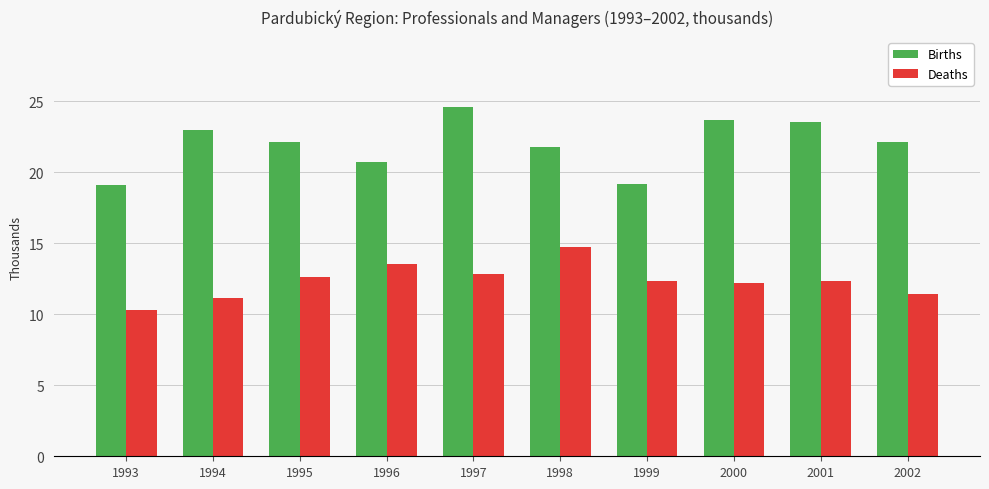

Which series has the largest total across all categories?

Births